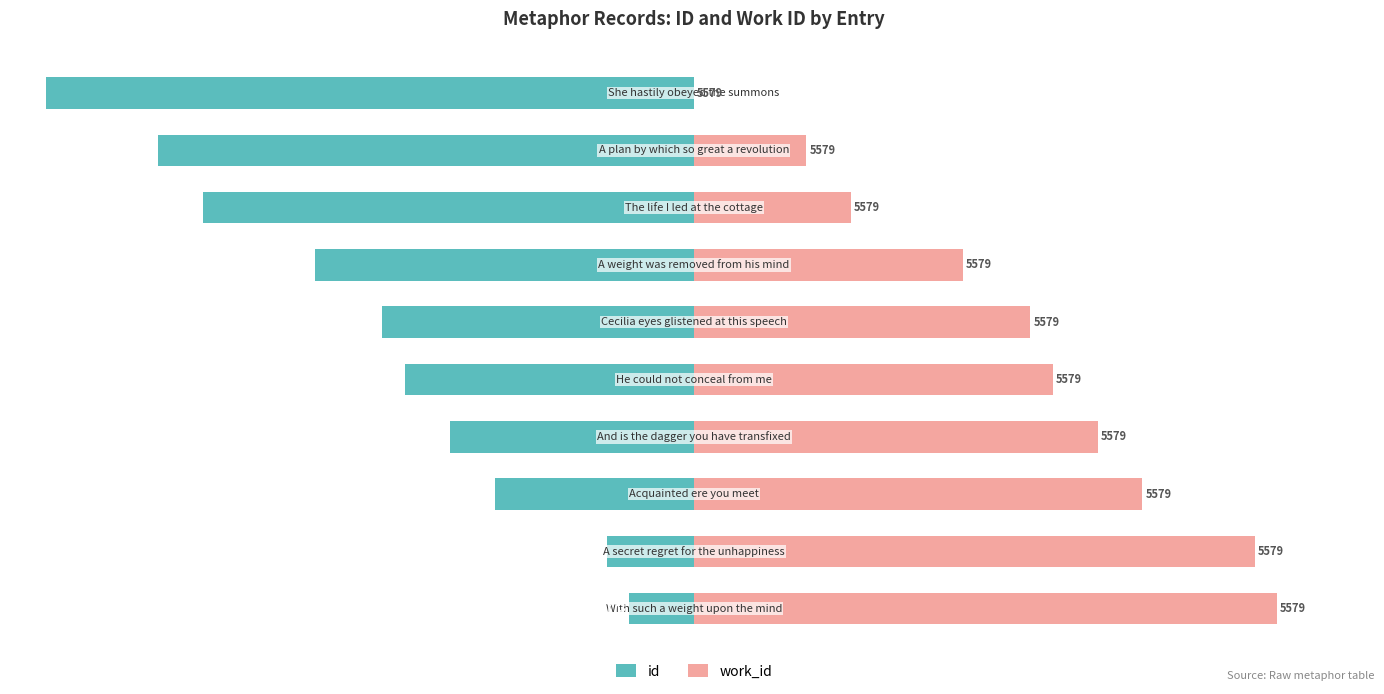

How many data points in id are above -44?

4